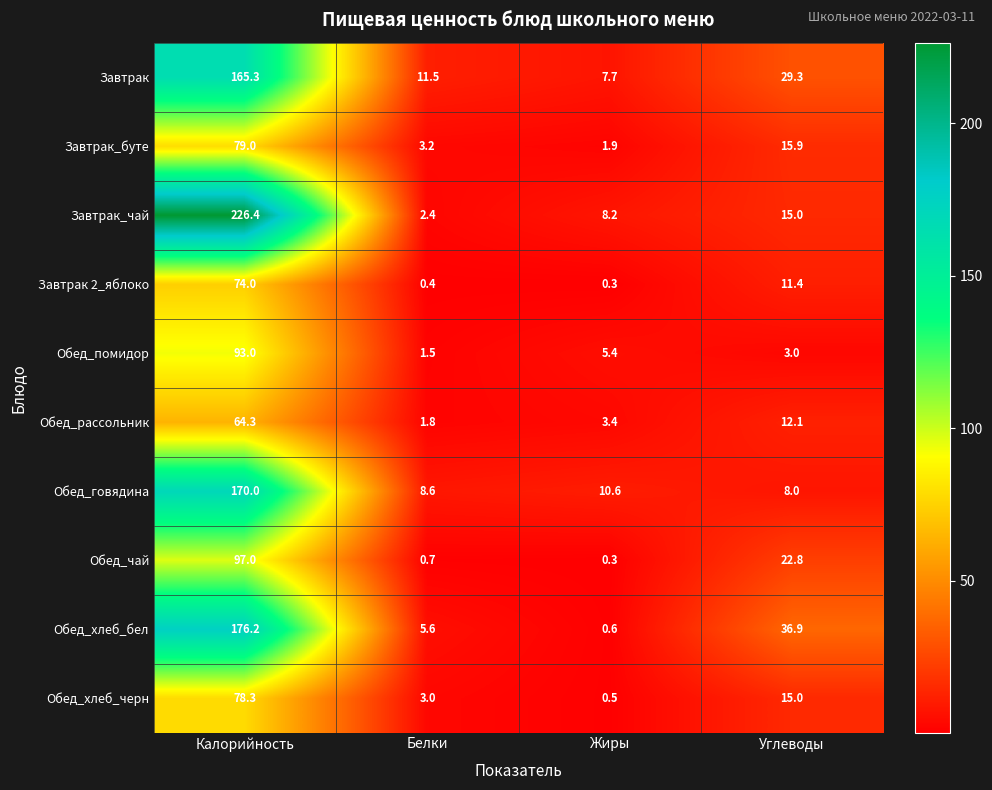

List the series in order of their peak value, lowest first.

Обед_рассольник, Завтрак 2_яблоко, Обед_хлеб_черн, Завтрак_буте, Обед_помидор, Обед_чай, Завтрак, Обед_говядина, Обед_хлеб_бел, Завтрак_чай